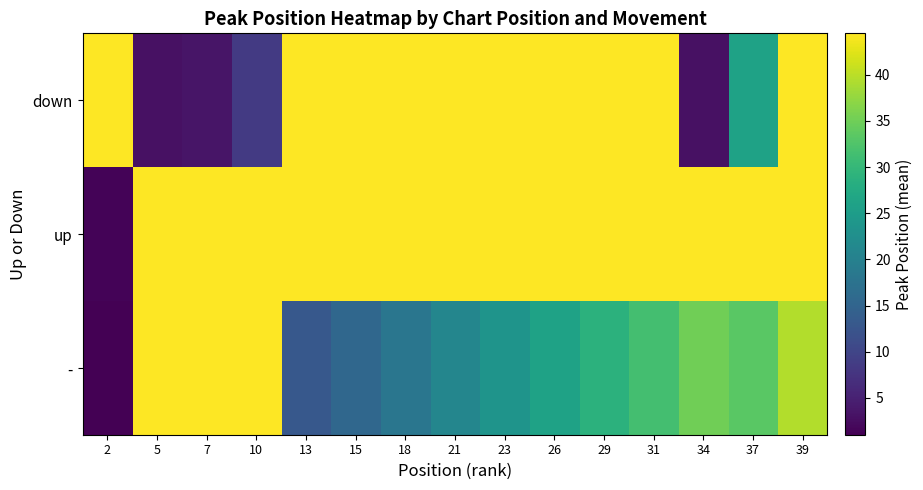

Reading left to right, what are all the values shown in this chart?

-: 2=1.0	5=44.5	7=44.5	10=44.5	13=13.0	15=15.5	18=18.0	21=21.0	23=23.5	26=26.0	29=29.0	31=31.5	34=35.0	37=33.3	39=39.5
up: 2=1.5	5=44.5	7=44.5	10=44.5	13=44.5	15=44.5	18=44.5	21=44.5	23=44.5	26=44.5	29=44.5	31=44.5	34=44.5	37=44.5	39=44.5
down: 2=44.5	5=3.0	7=3.5	10=8.3	13=44.5	15=44.5	18=44.5	21=44.5	23=44.5	26=44.5	29=44.5	31=44.5	34=3.0	37=26.0	39=44.5